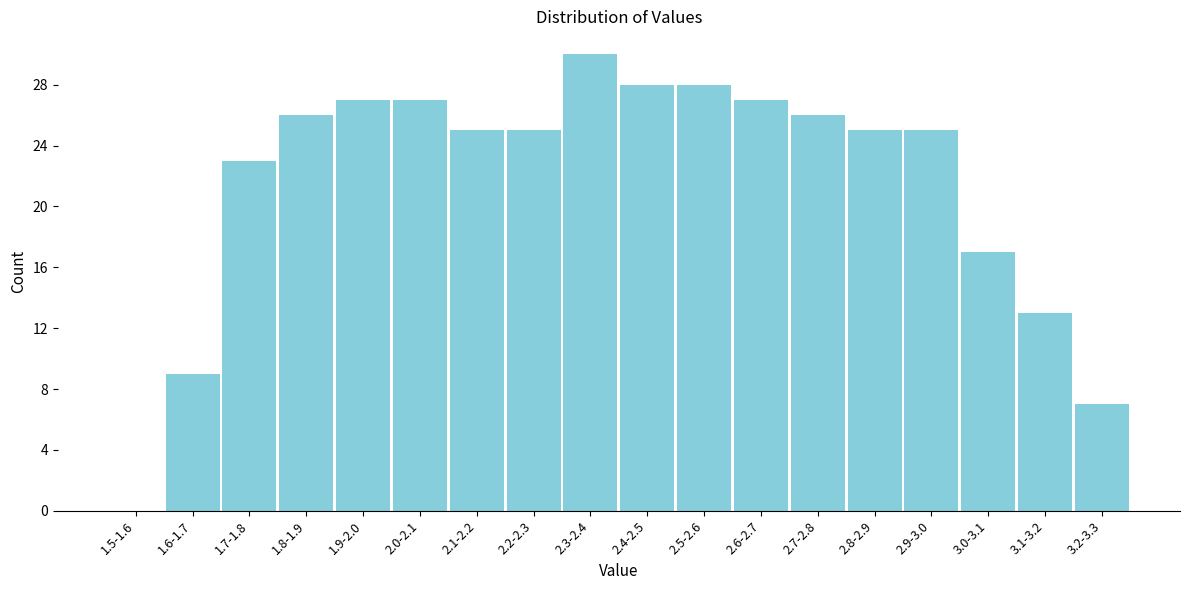

Reading left to right, list all the values displayed in this chart.

1.5-1.6=0	1.6-1.7=9	1.7-1.8=23	1.8-1.9=26	1.9-2.0=27	2.0-2.1=27	2.1-2.2=25	2.2-2.3=25	2.3-2.4=30	2.4-2.5=28	2.5-2.6=28	2.6-2.7=27	2.7-2.8=26	2.8-2.9=25	2.9-3.0=25	3.0-3.1=17	3.1-3.2=13	3.2-3.3=7